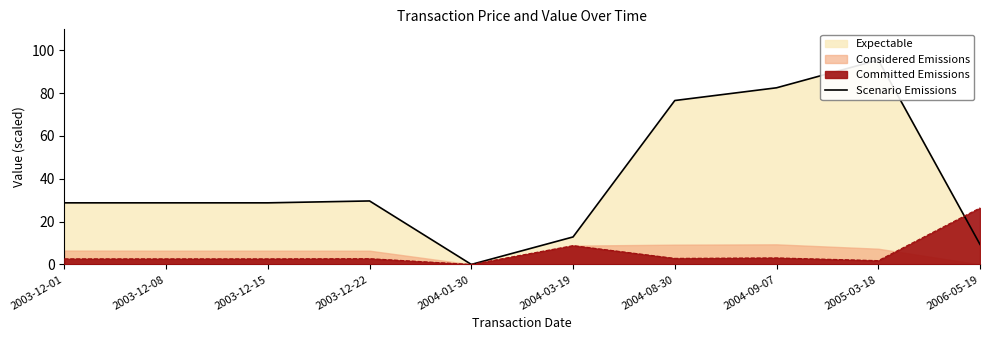

How many points are higher than both their immediate neighbors (excluding endpoints)?

2